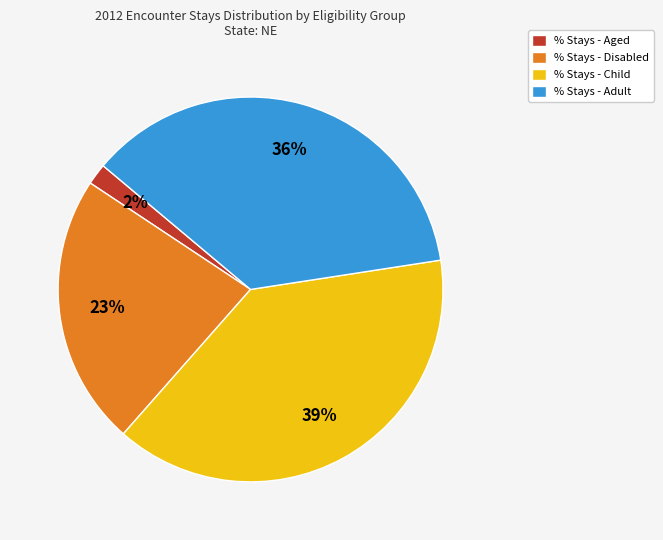

What is the largest slice in the pie chart?

% Stays - Child